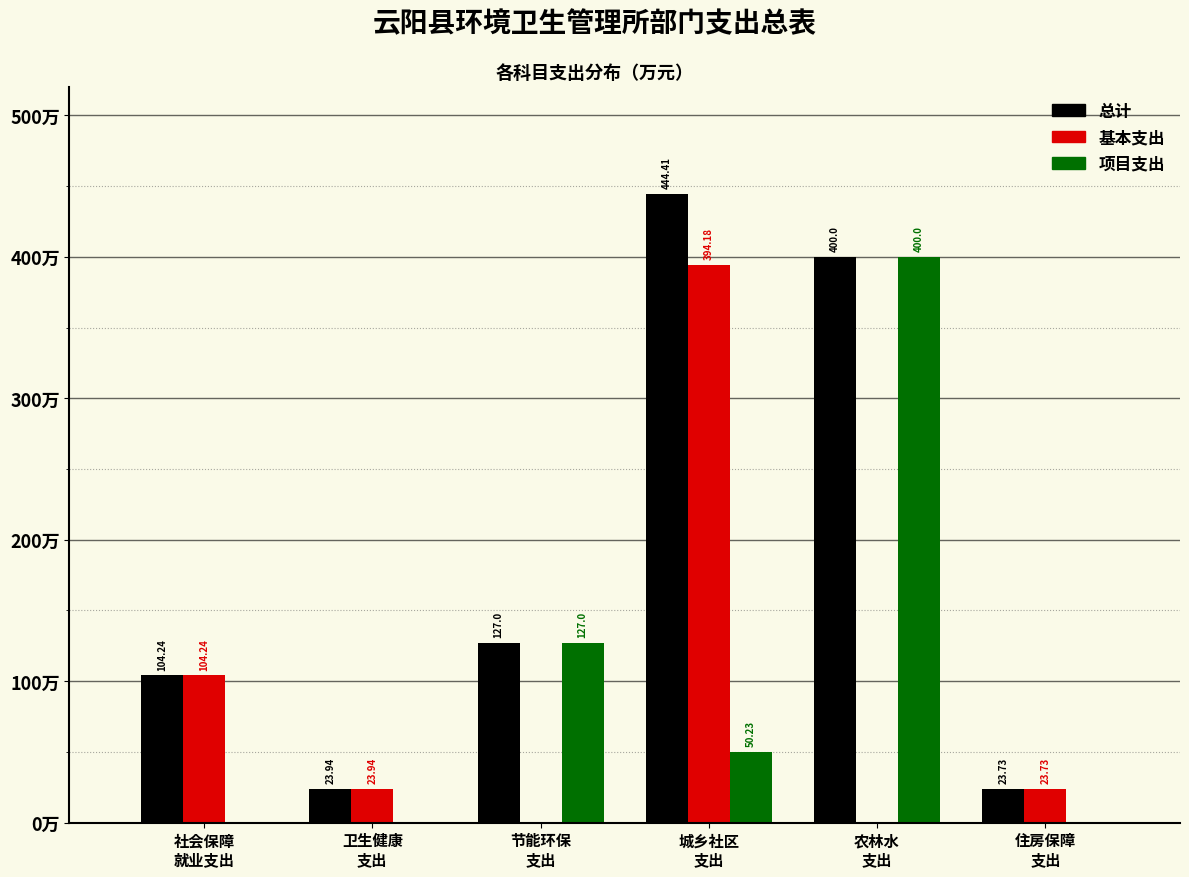

Which series has the largest total across all categories?

总计